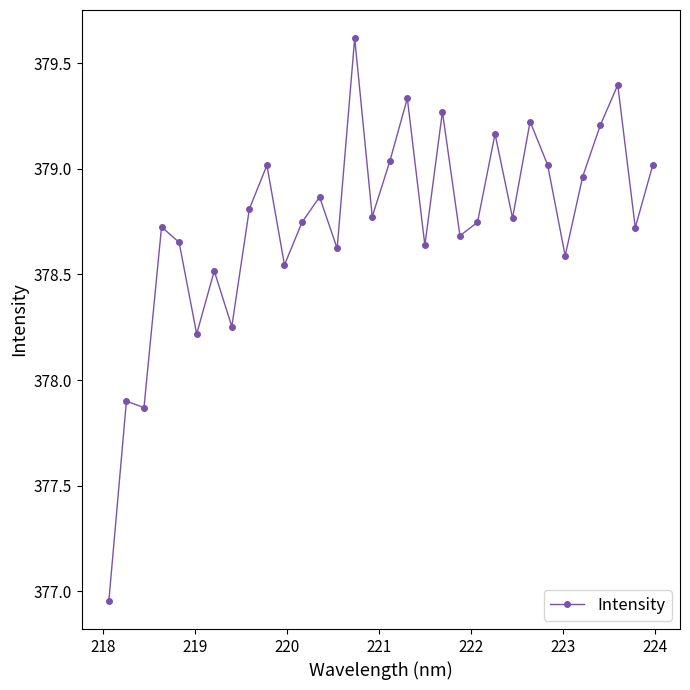

What is the difference between the maximum and second lowest values?

1.7